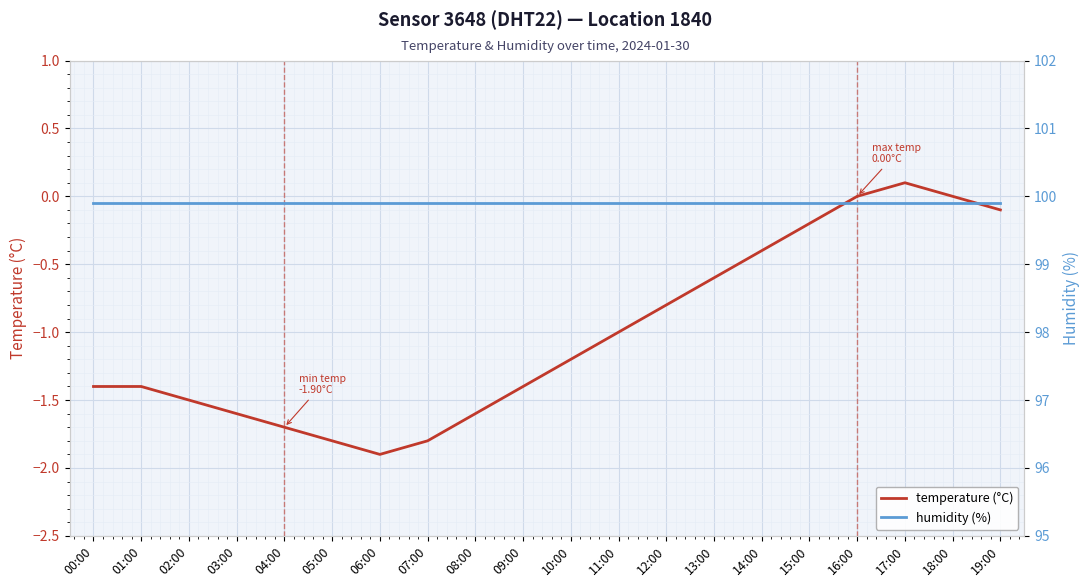

In temperature (°C), how many points are higher than both neighbors (excluding endpoints)?

1